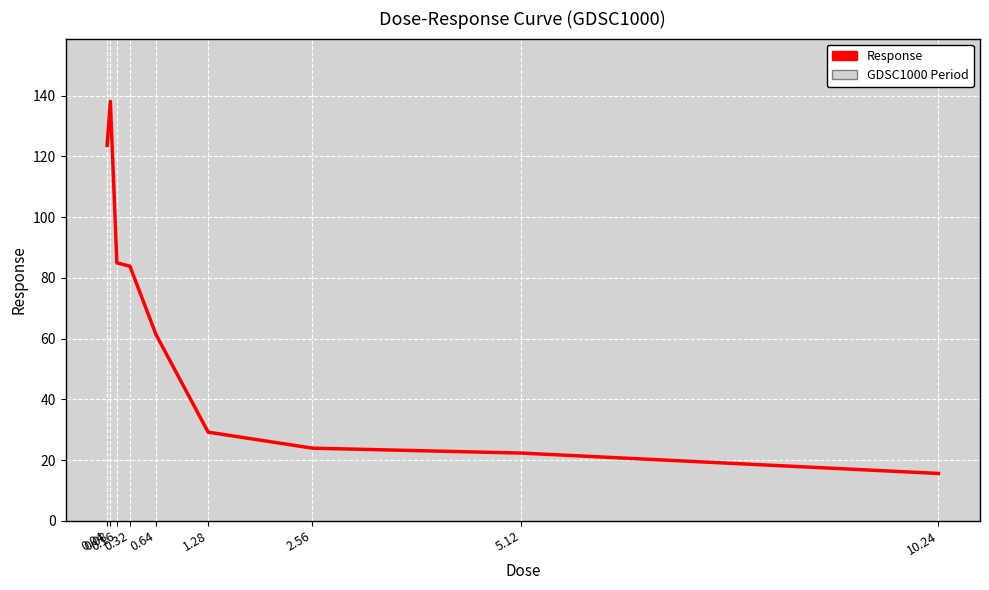

The chart shows a value of 29.2 at 1.28. True or false?

True